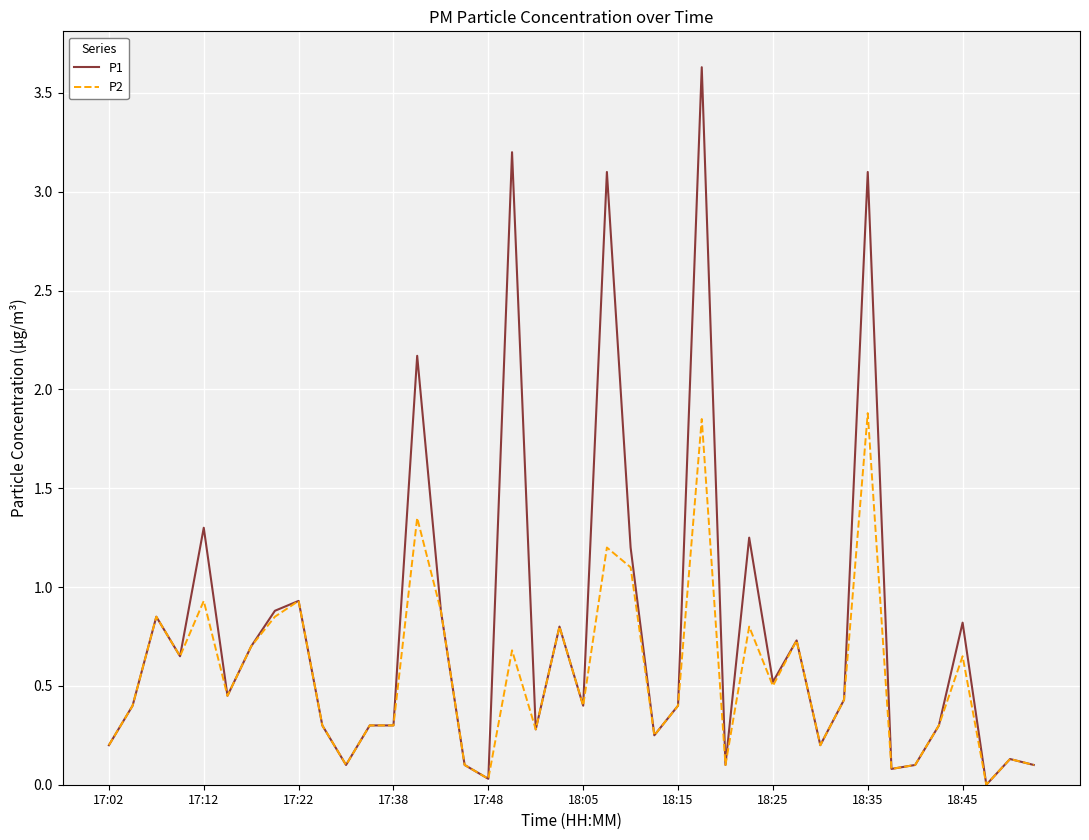

How many lines are shown in the chart?

2